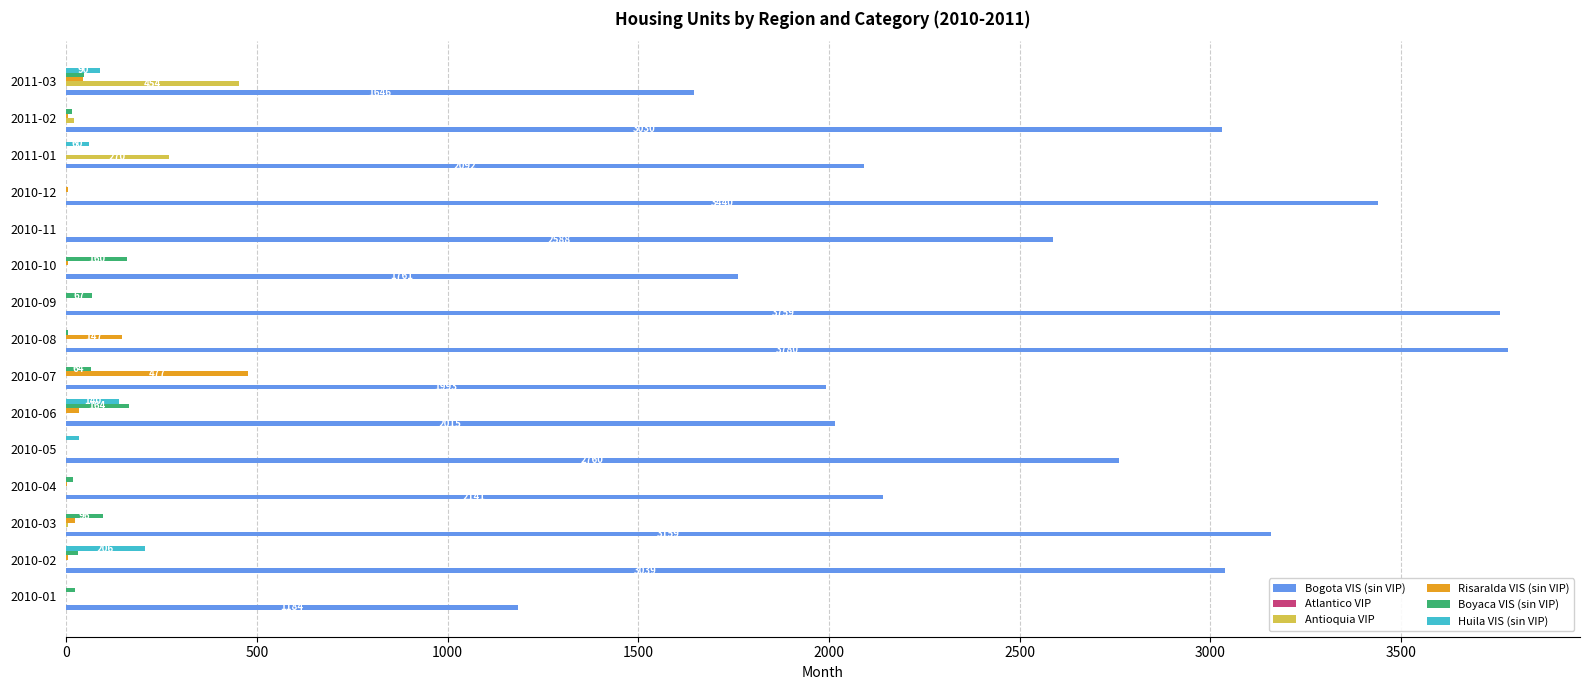

The value of Antioquia VIP at 2010-04 is -171. True or false?

False